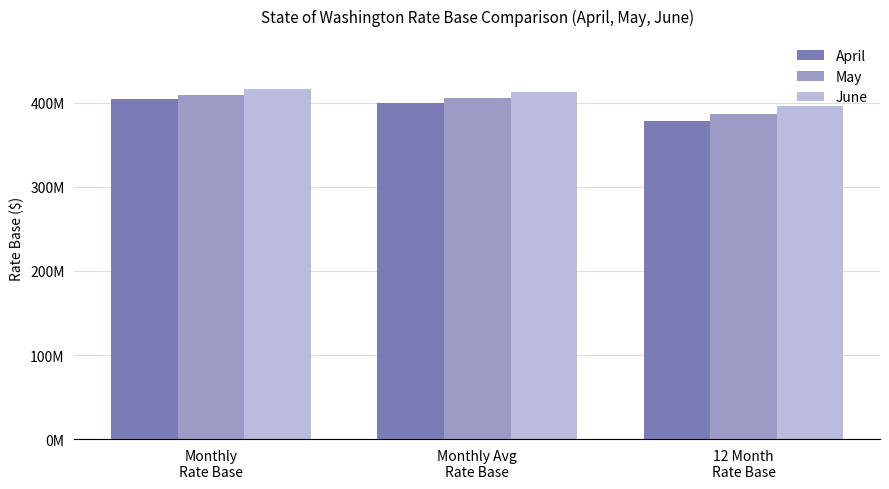

Does the chart contain any negative values?

No